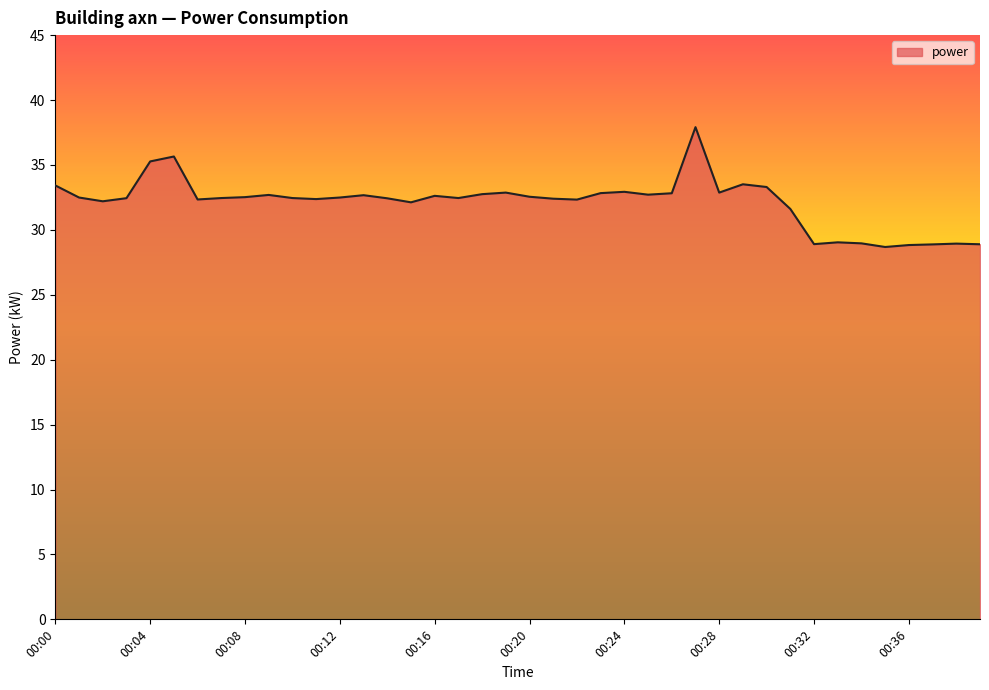

What is the maximum value shown in the chart?

37.9